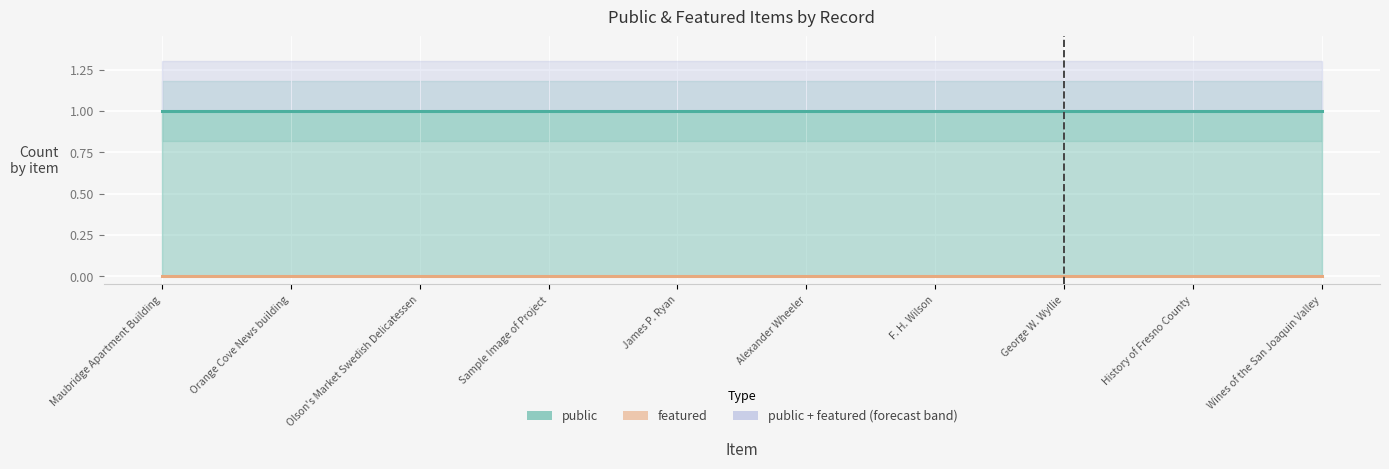

What is the label of the 7th point from the left?

F. H. Wilson